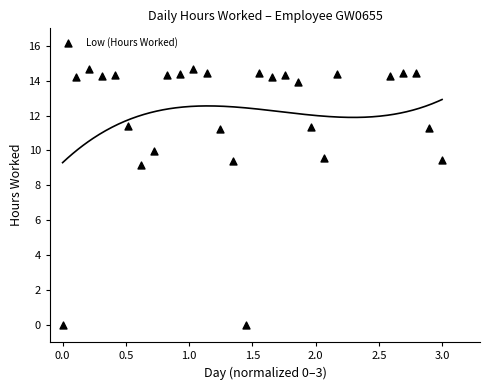

What Y value in the scatter plot is closest to 7?

9.2